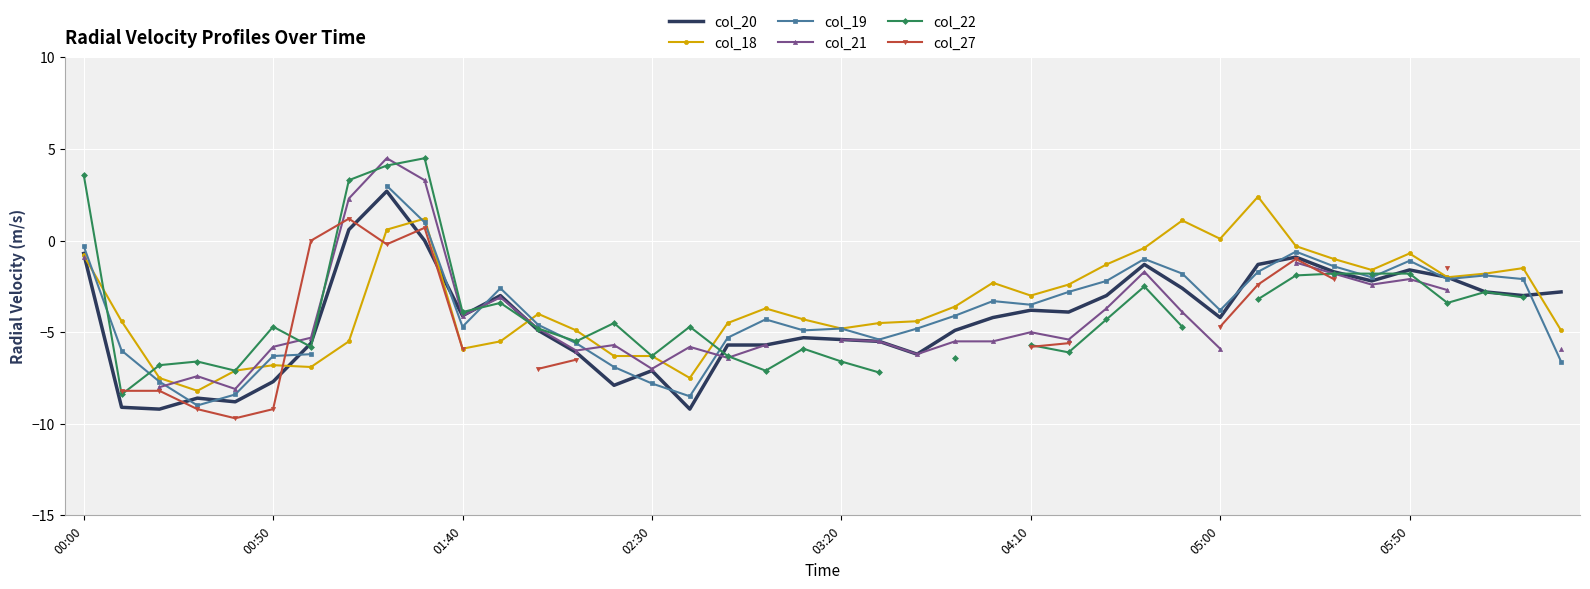

What is the minimum value for col_18?

-8.2